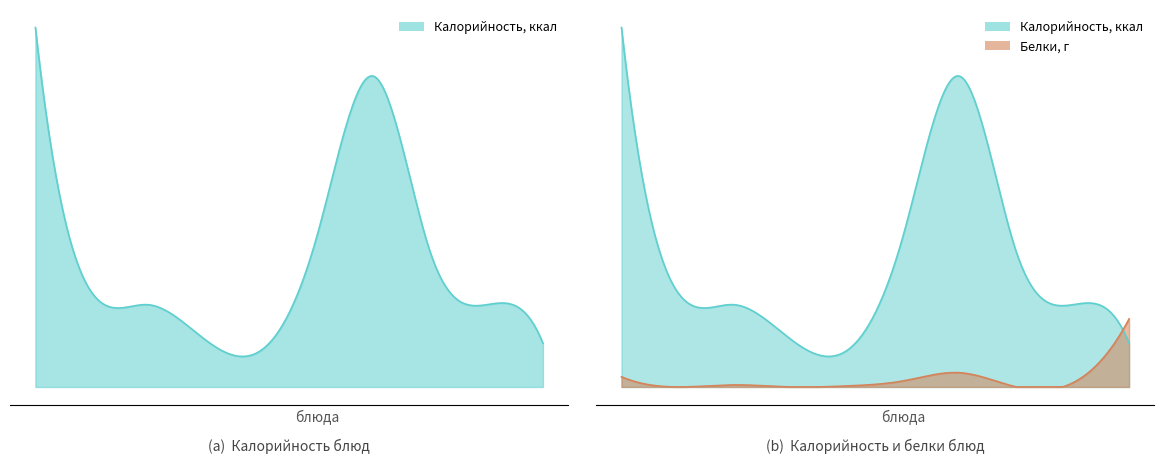

Which category has the highest value across all series?

Запеканка рисовая